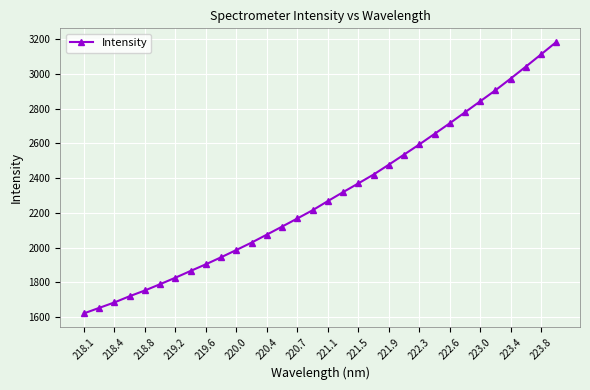

What is the difference between the maximum and minimum values?

1564.0